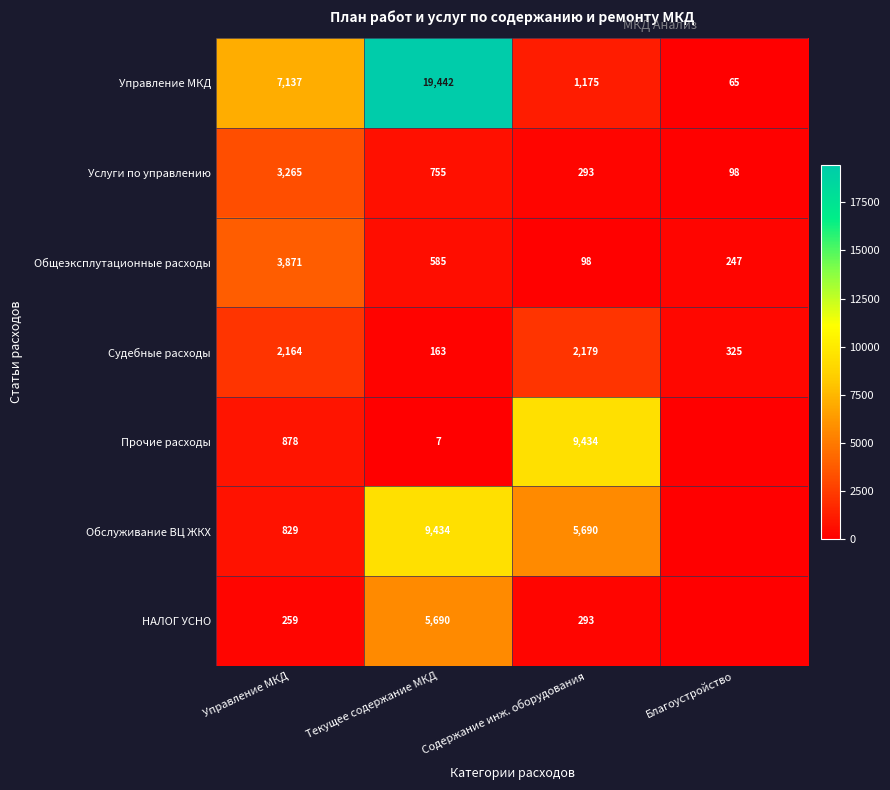

Is the value of Услуги по управлению at Благоустройство greater than the value of Общеэксплутационные расходы at Управление МКД?

No